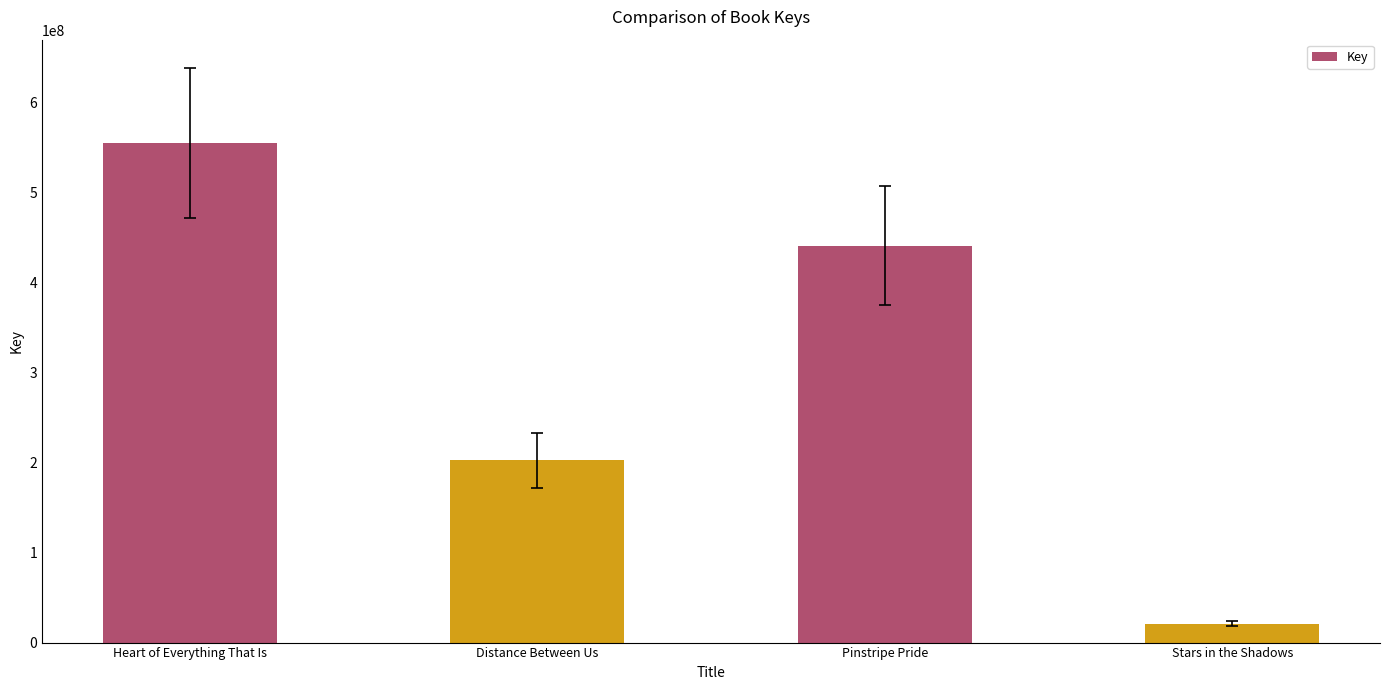

How many values are below 441131901?

2